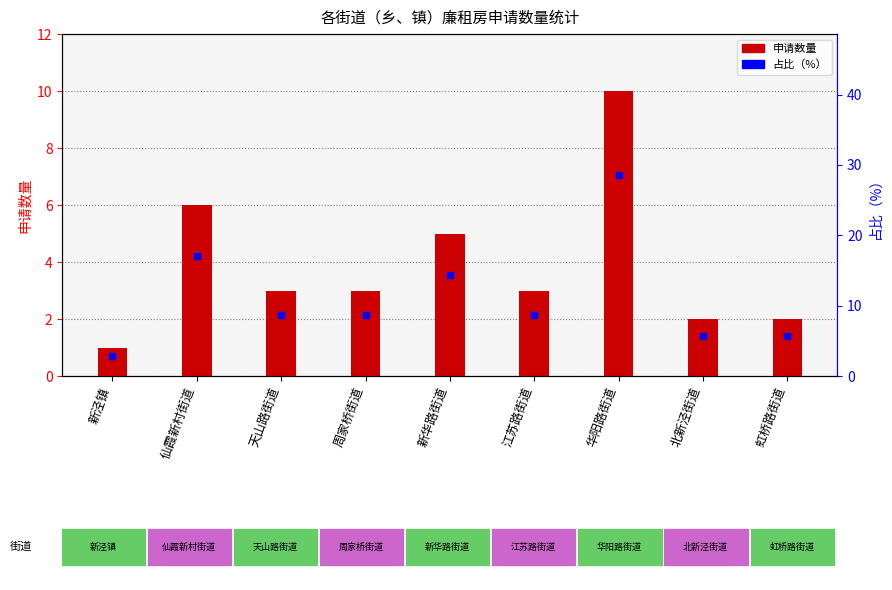

Is the value of 占比（%） at 周家桥街道 greater than the value of 申请数量 at 仙霞新村街道?

Yes